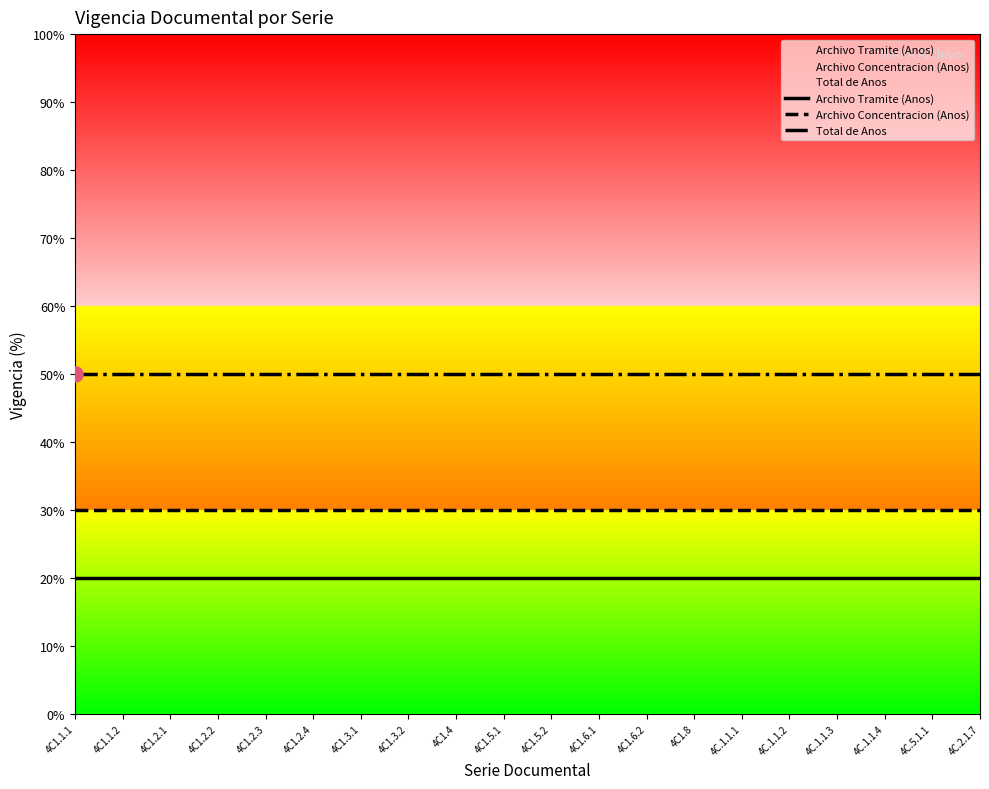

Which series has the largest total across all categories?

Total de Anos